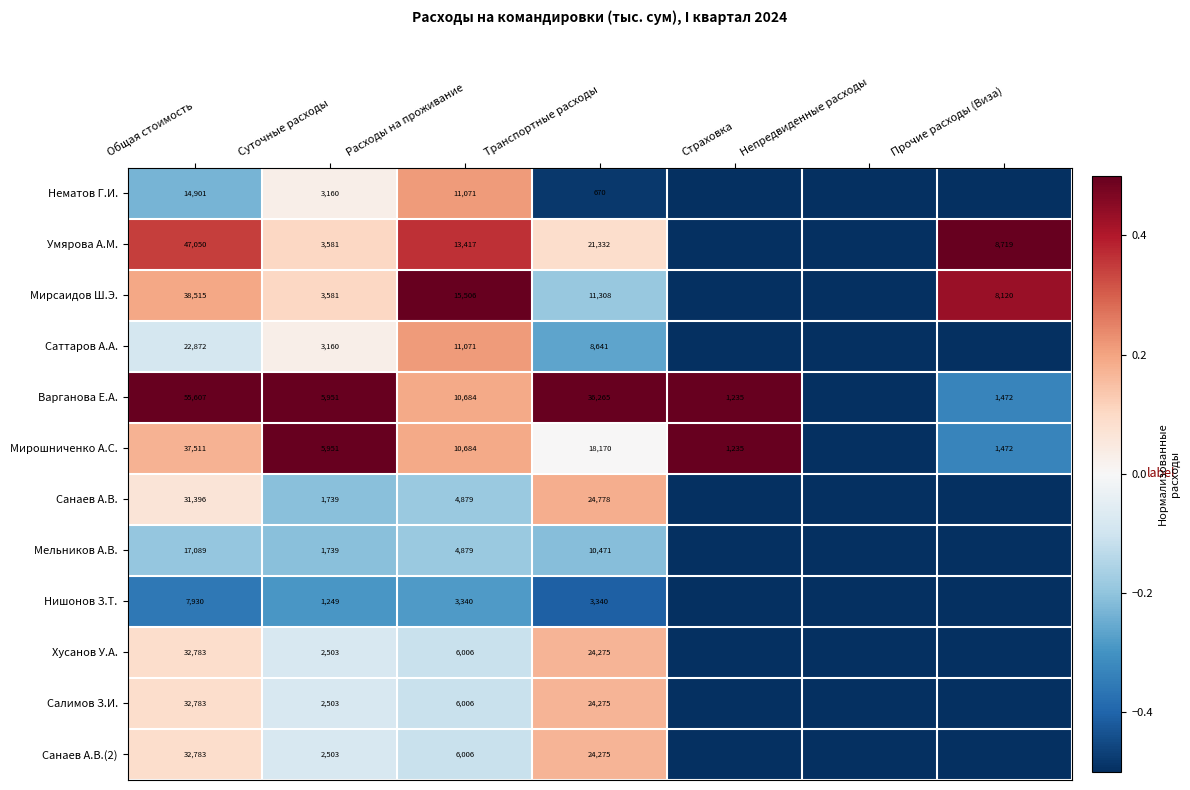

What is the sum of the Нишонов З.Т. values at Общая стоимость and Суточные расходы?

9179.0